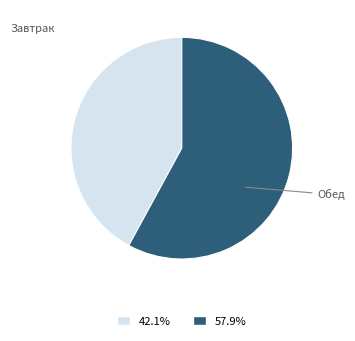

Count the number of slices in the pie.

2